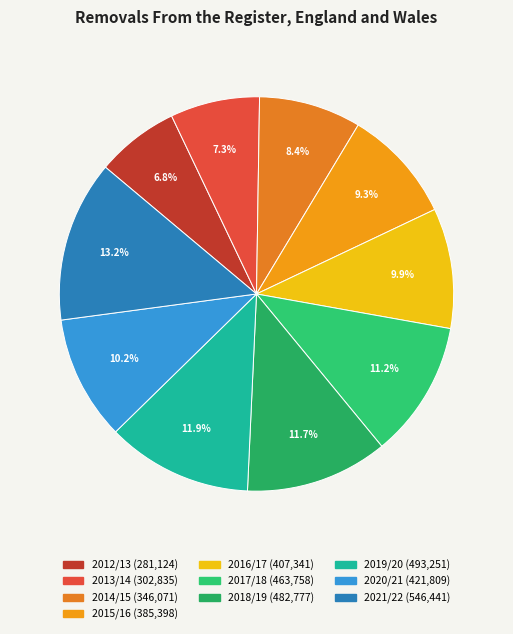

How many slices are in this pie chart?

10